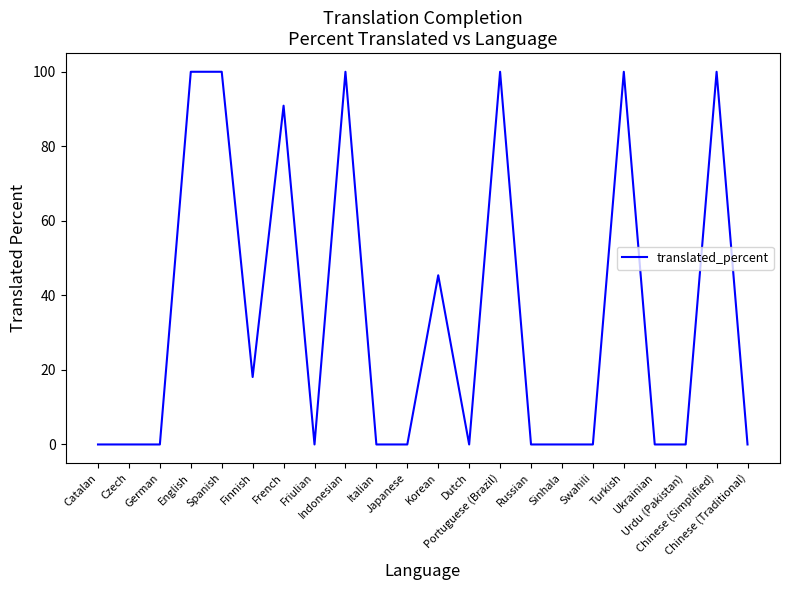

What position from the left is Spanish?

5